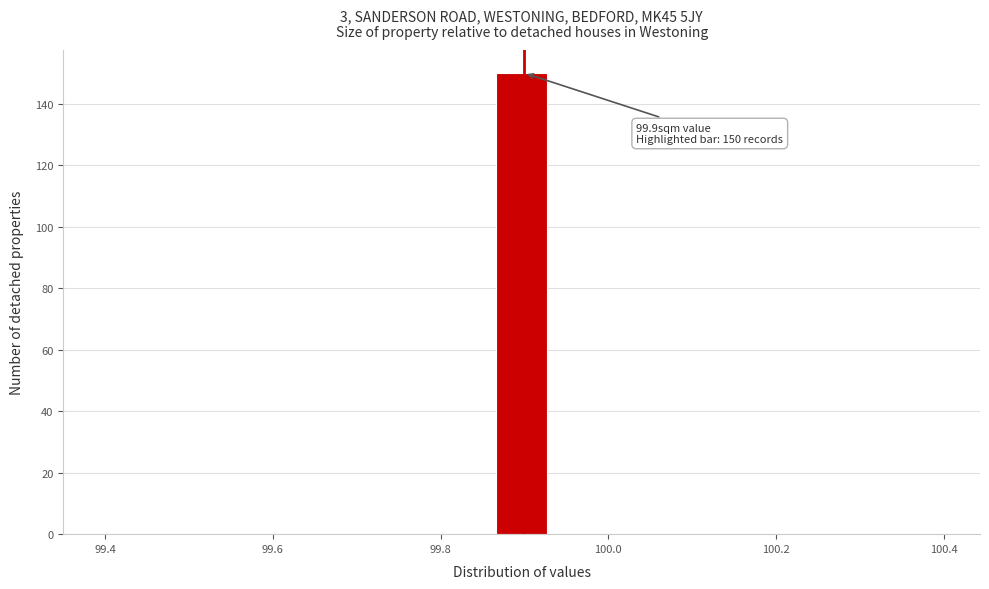

Read against the x-axis, roughly where is the centre of the tallest bar?

99.90